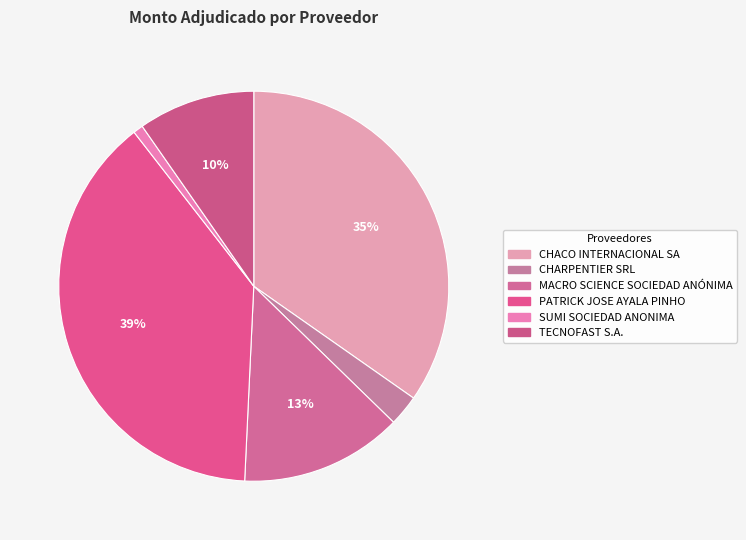

What percentage is the SUMI SOCIEDAD ANONIMA slice, to the nearest percent?

1%